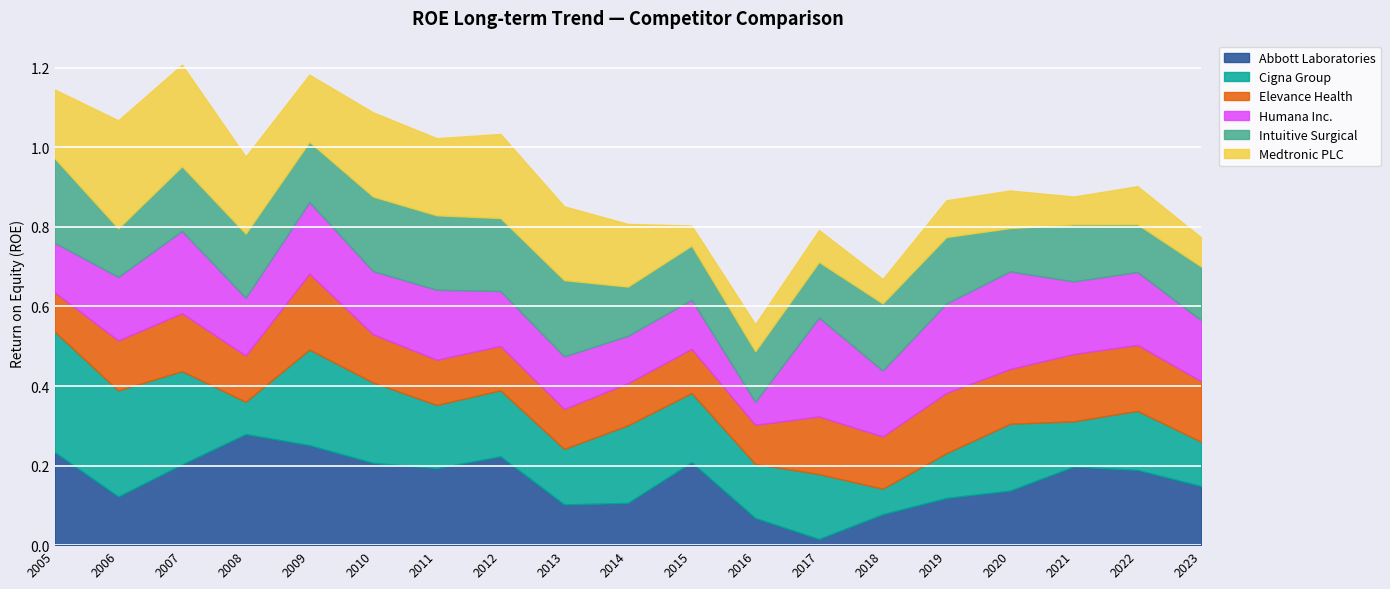

What is the sum of all Medtronic PLC values?

2.7